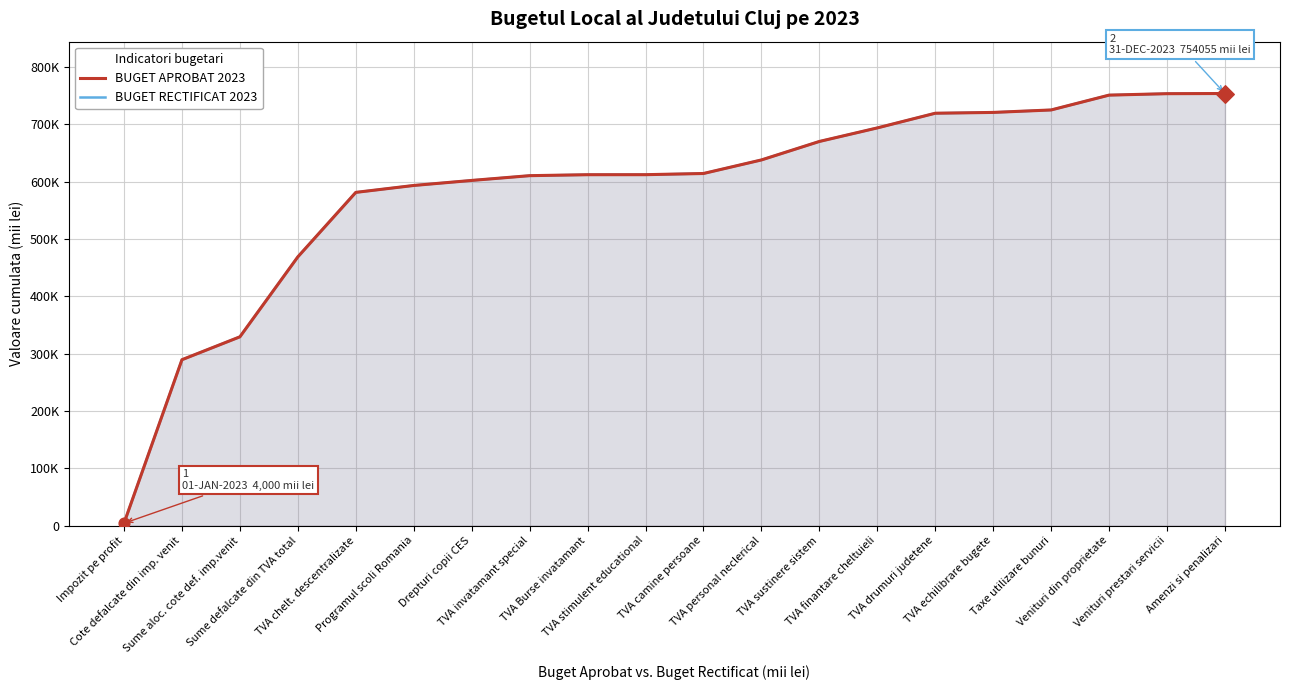

At how many categories does at least one series exceed 339645?

17